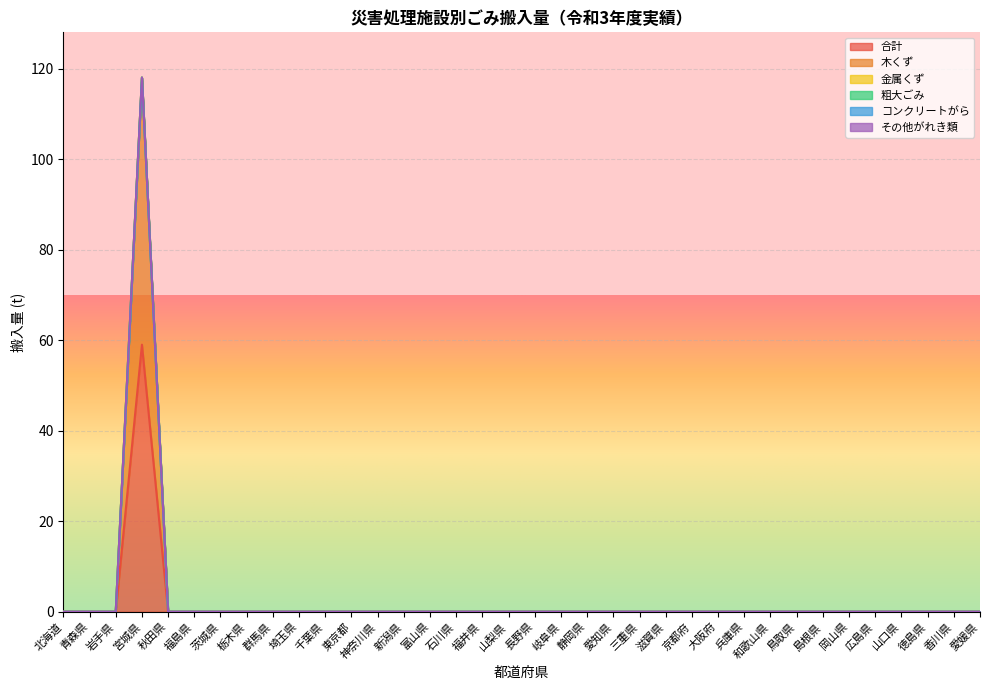

What are all the series names shown in the legend?

合計, 木くず, 金属くず, 粗大ごみ, コンクリートがら, その他がれき類